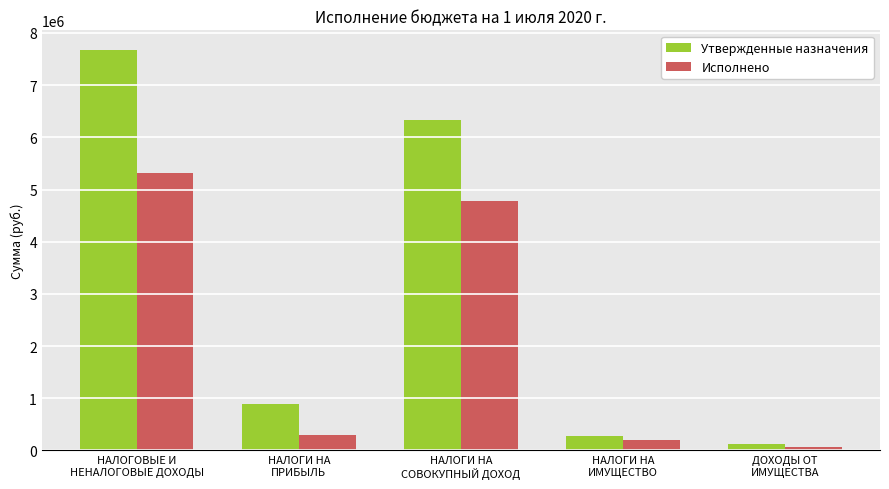

What is the difference between the second highest and second lowest values in the Исполнено series?

4591494.5